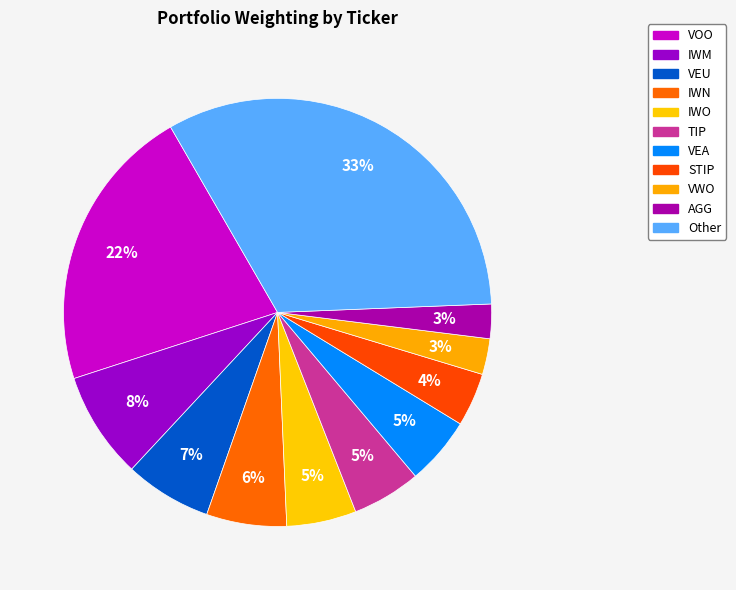

To the nearest percent, what is the average slice percentage?

9%